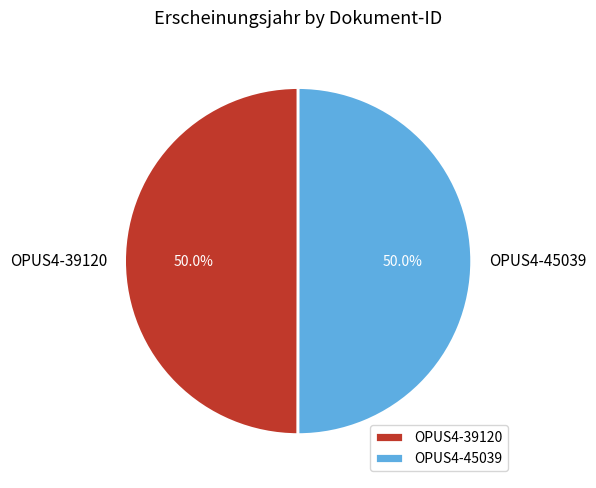

What percentage is NOT represented by OPUS4-39120?

50.0%